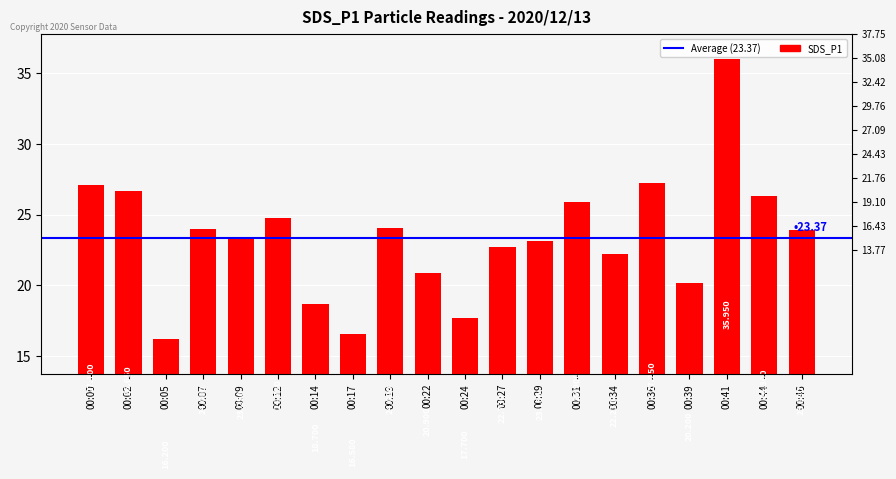

The chart shows a value of 16.5 at 00:19. True or false?

False